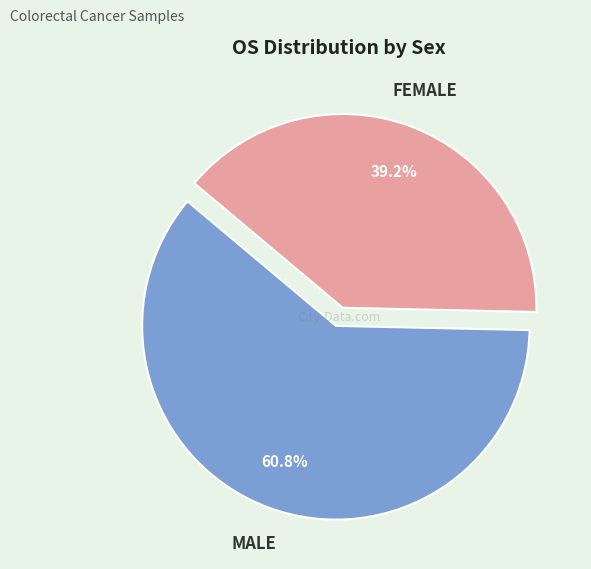

Is there any slice that represents more than half of the pie?

Yes